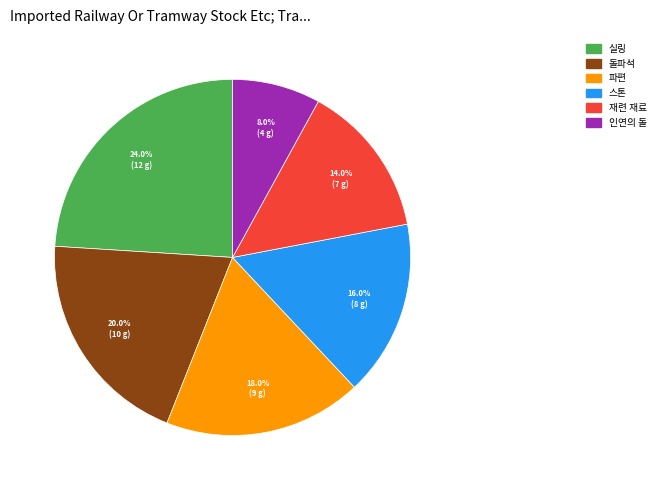

Is there a majority slice in this chart?

No